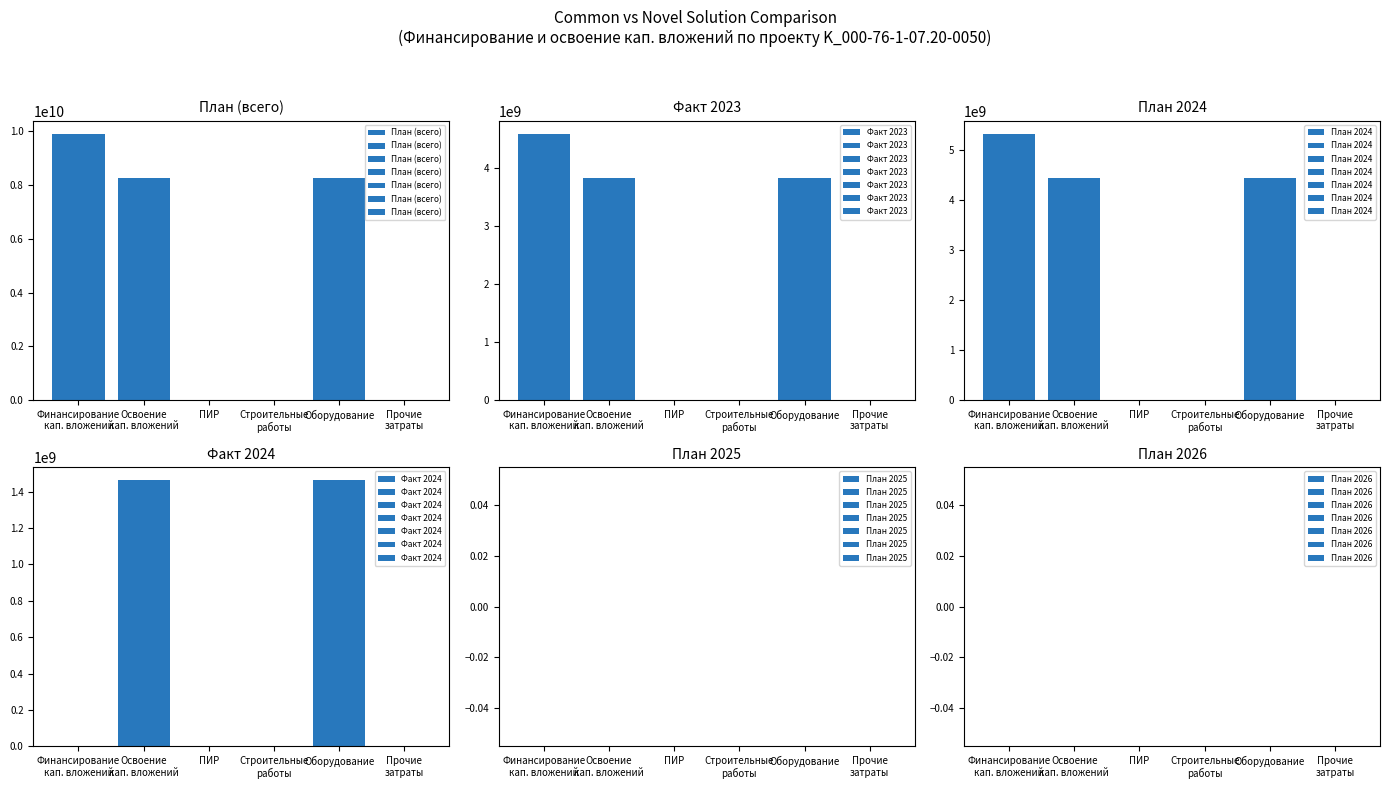

What is the difference between the maximum and second lowest values in the Факт 2024 series?

1462000000